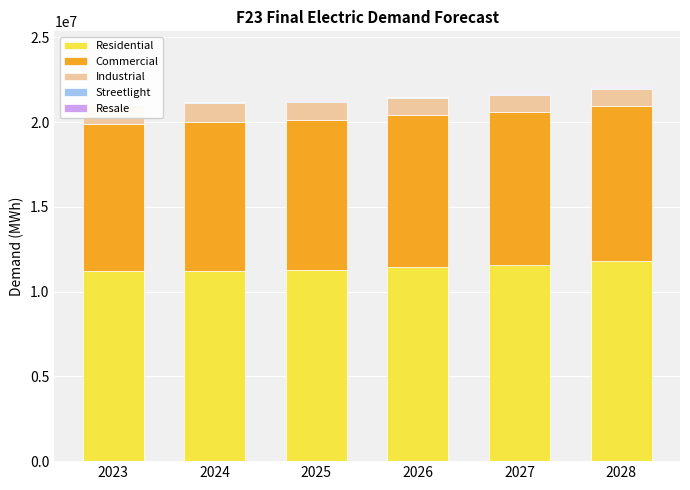

What is the total value across all series at 2027?

21698306